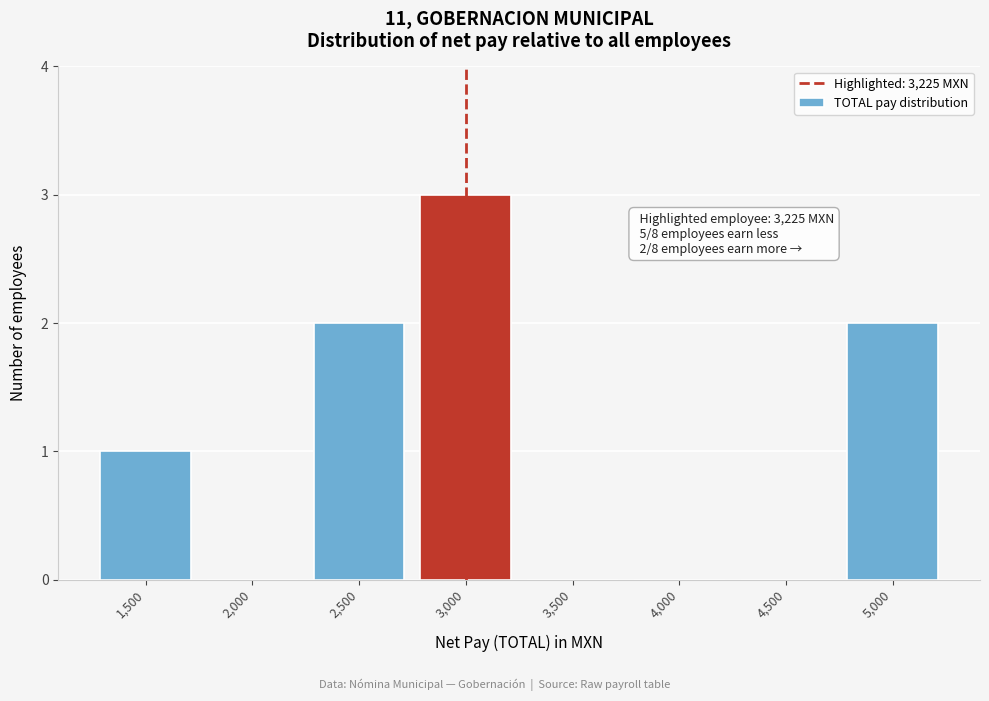

Reading left to right, extract all data points from this chart.

1,500=1	2,000=0	2,500=2	3,000=3	3,500=0	4,000=0	4,500=0	5,000=2